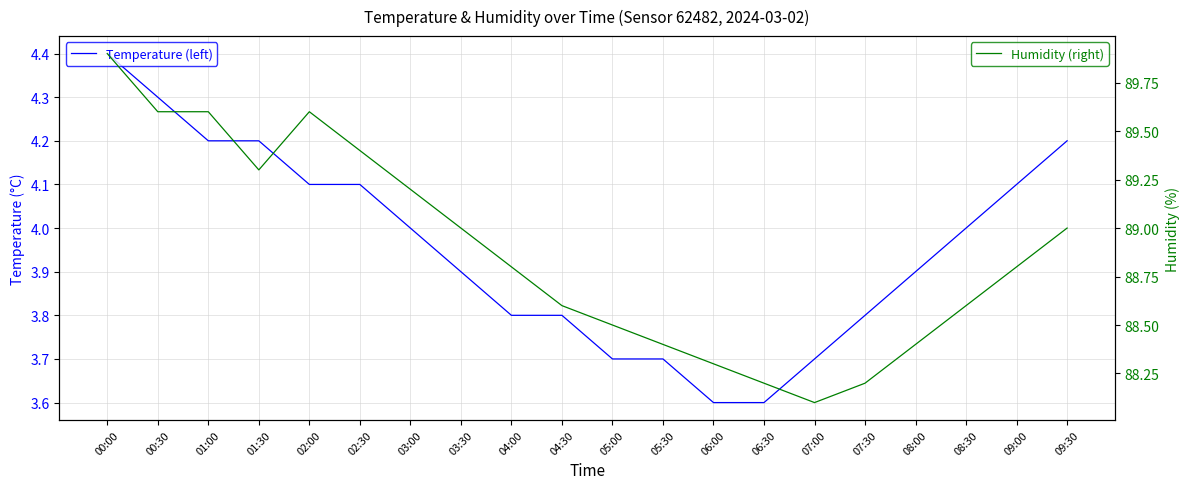

How many values in the Temperature (left) series are below 4?

10